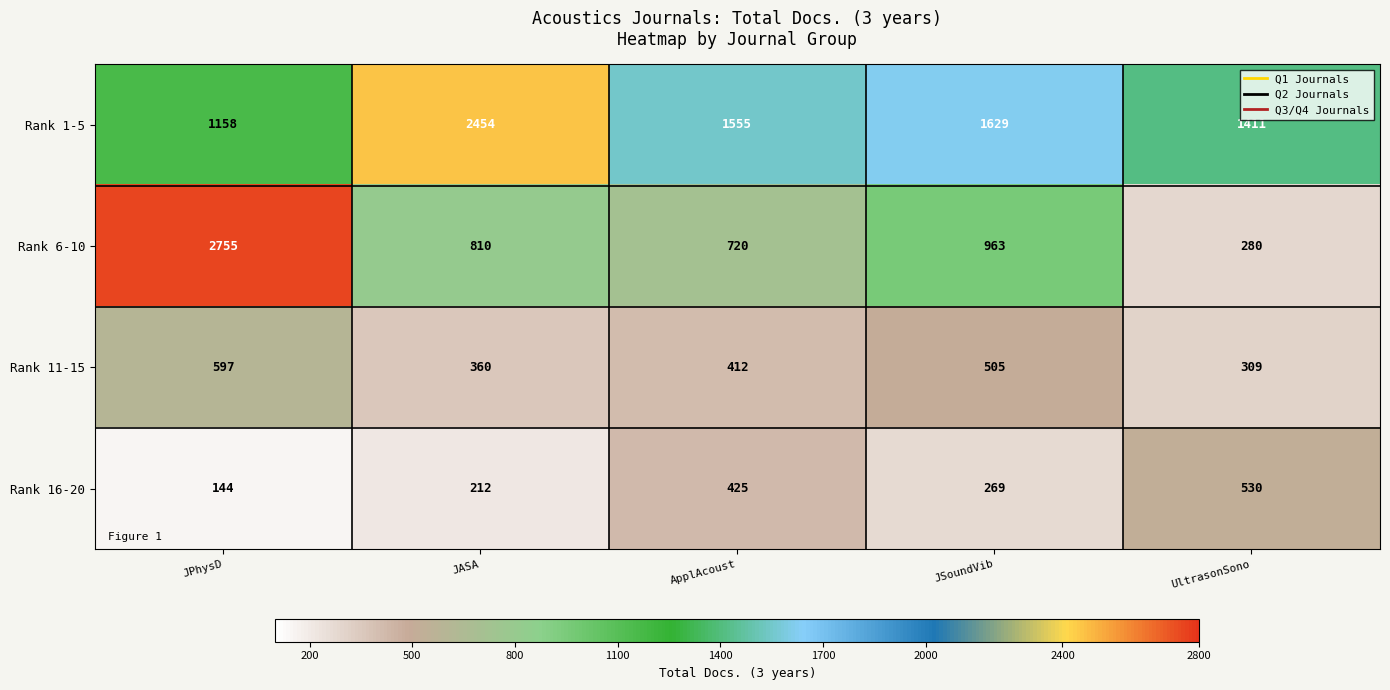

Which series has the widest spread of values?

Rank 6-10